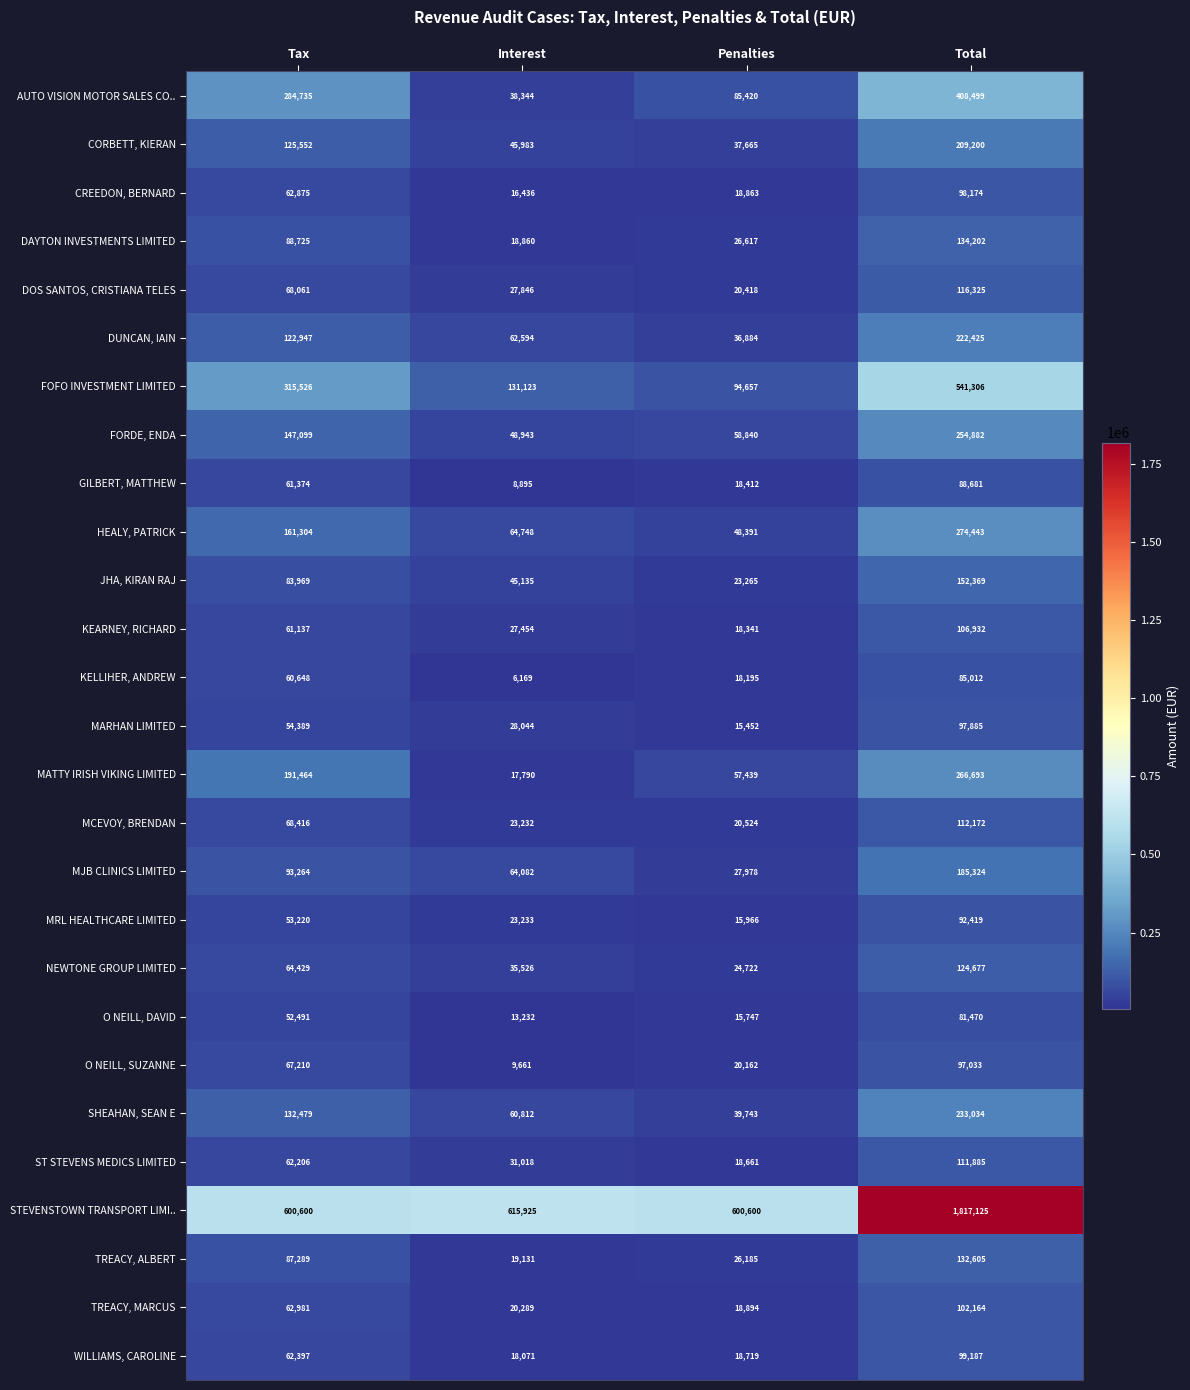

The value of O NEILL, DAVID at Tax is 25311. True or false?

False